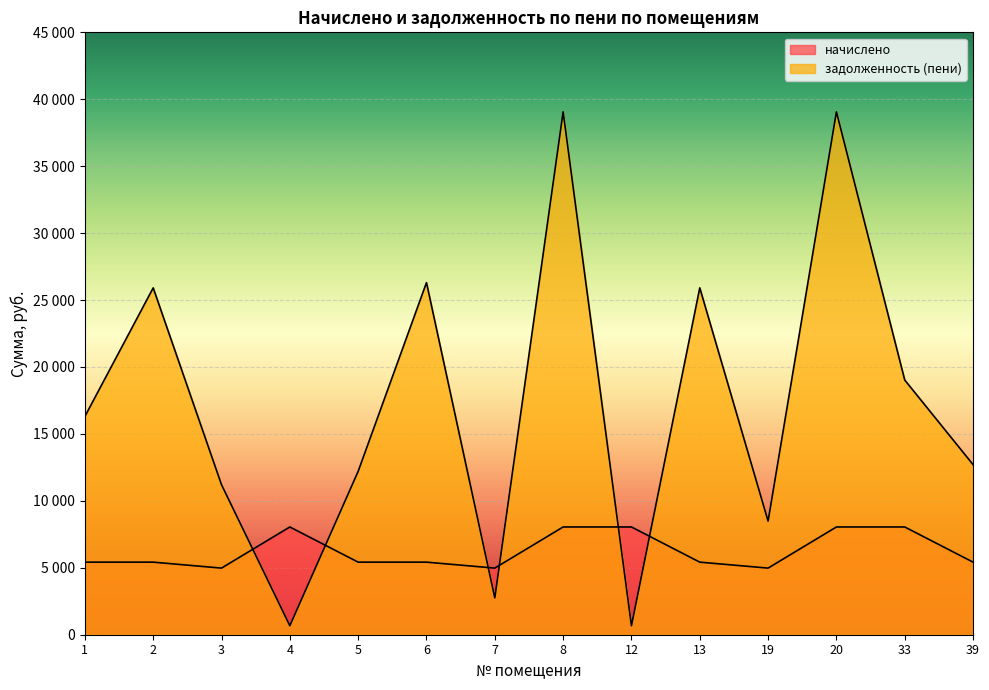

How many data points does each series have?

14